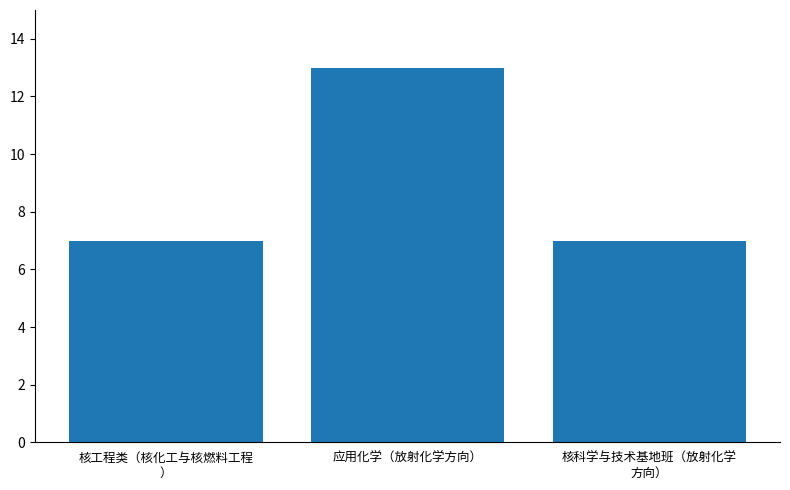

What is the value of the 1st bar from the left?

7